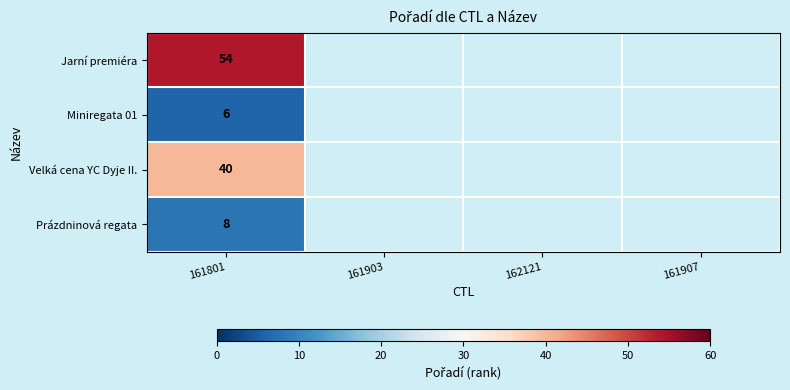

Is it true that Prázdninová regata equals 2 at 161801?

False